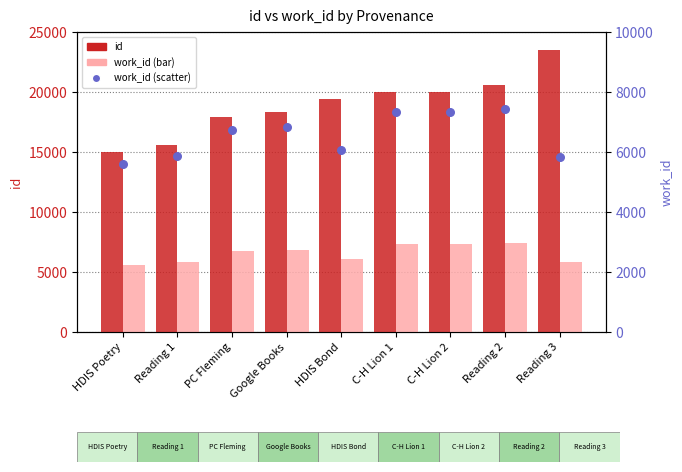

Which series reaches the maximum Y coordinate?

id